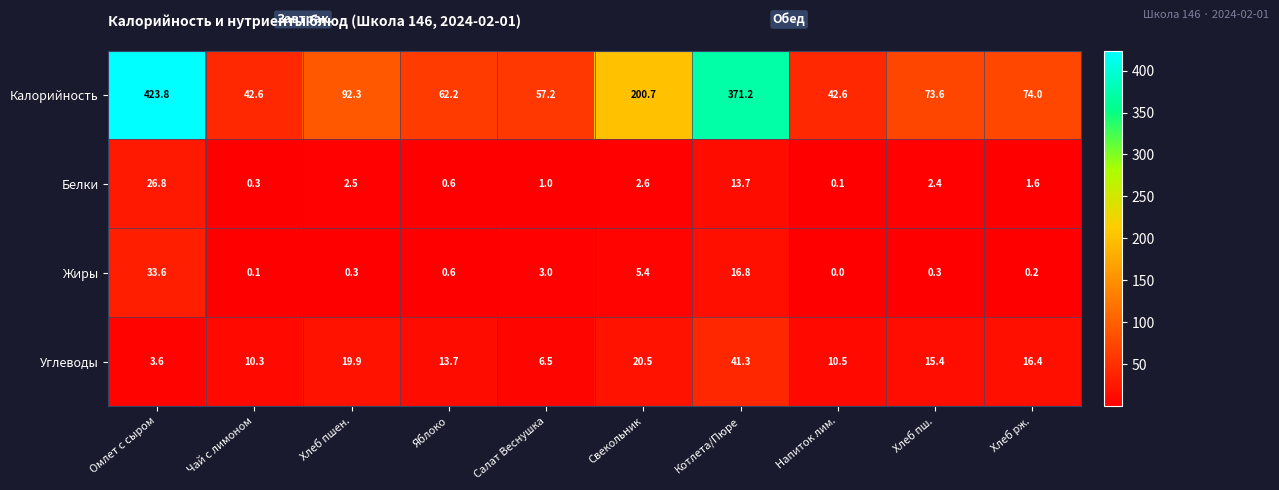

Which series has the widest spread of values?

Калорийность